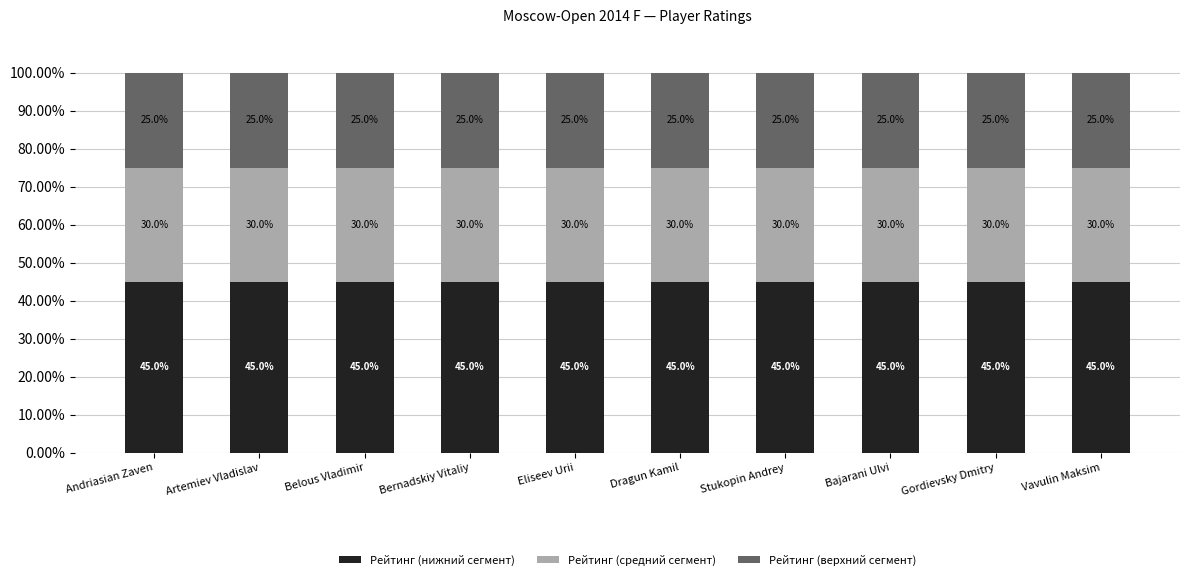

The value of Рейтинг (нижний сегмент) at Artemiev Vladislav is 45.0. True or false?

True